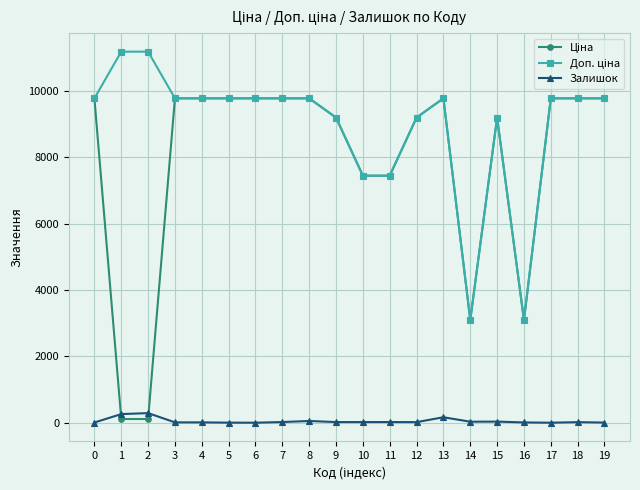

How many lines are shown in the chart?

3